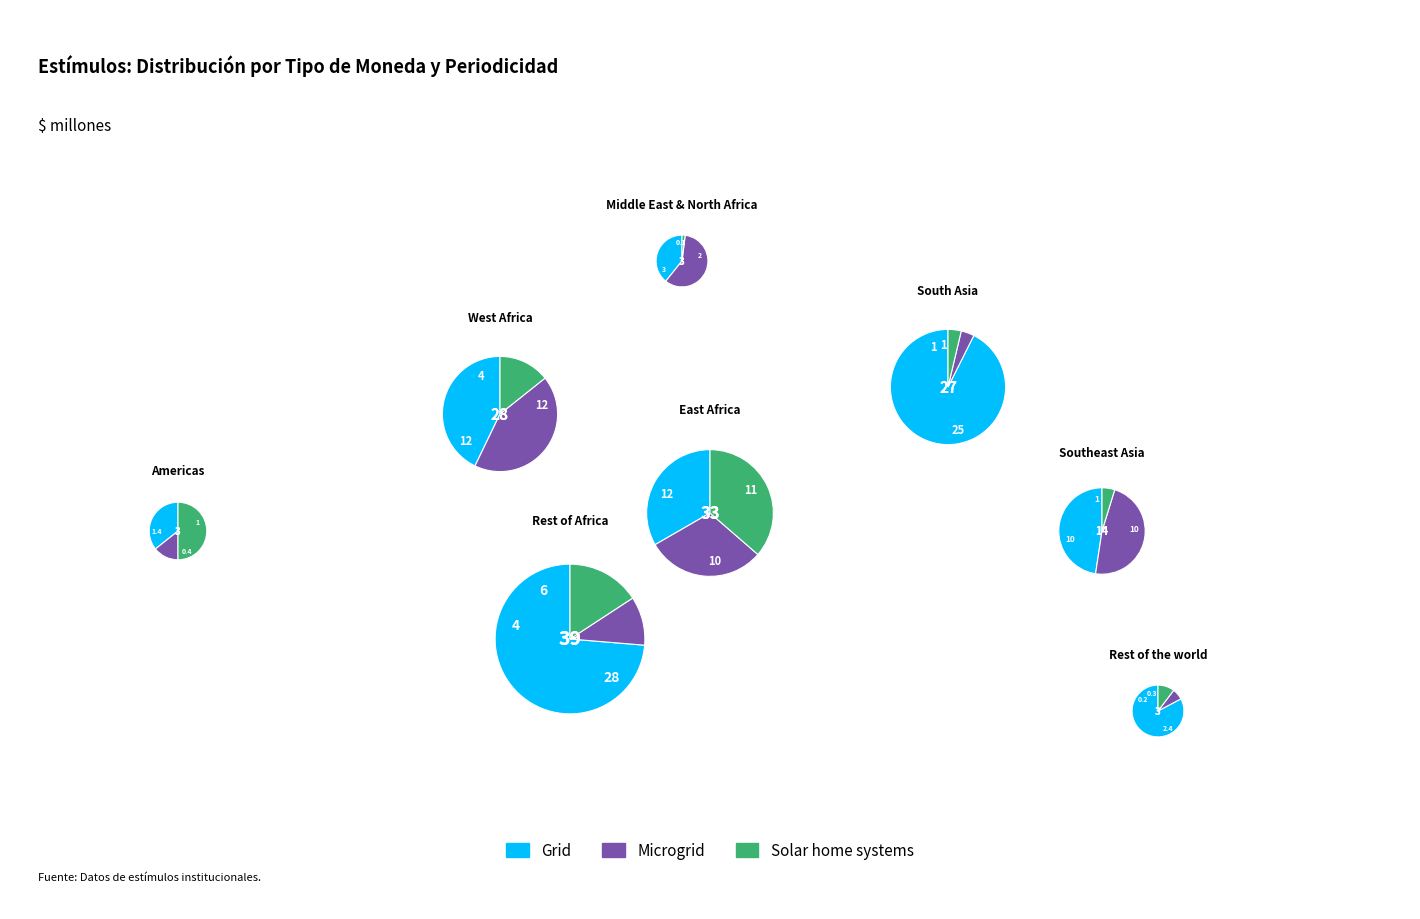

How much of the chart is everything except 4?

69.4%